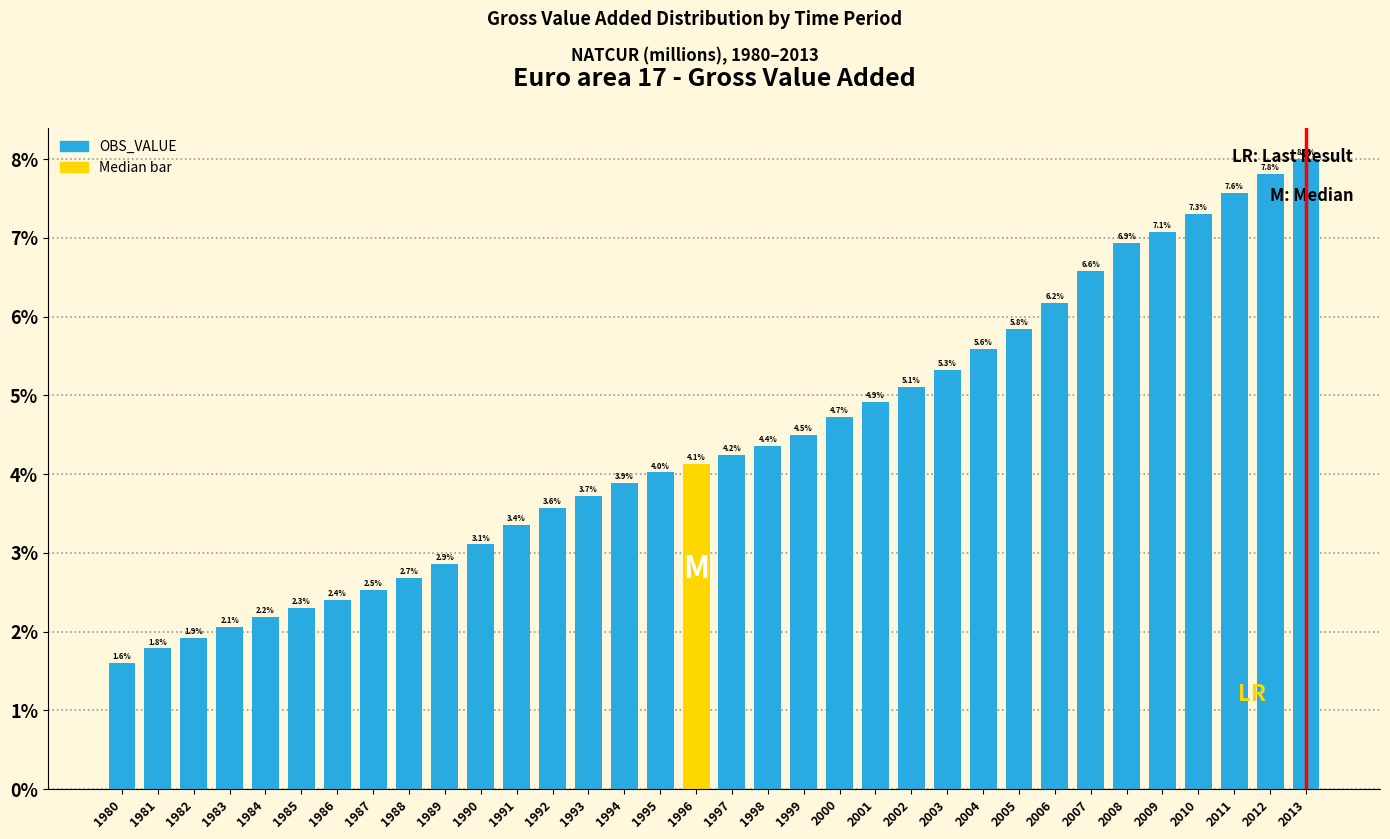

Does the chart contain any negative values?

No